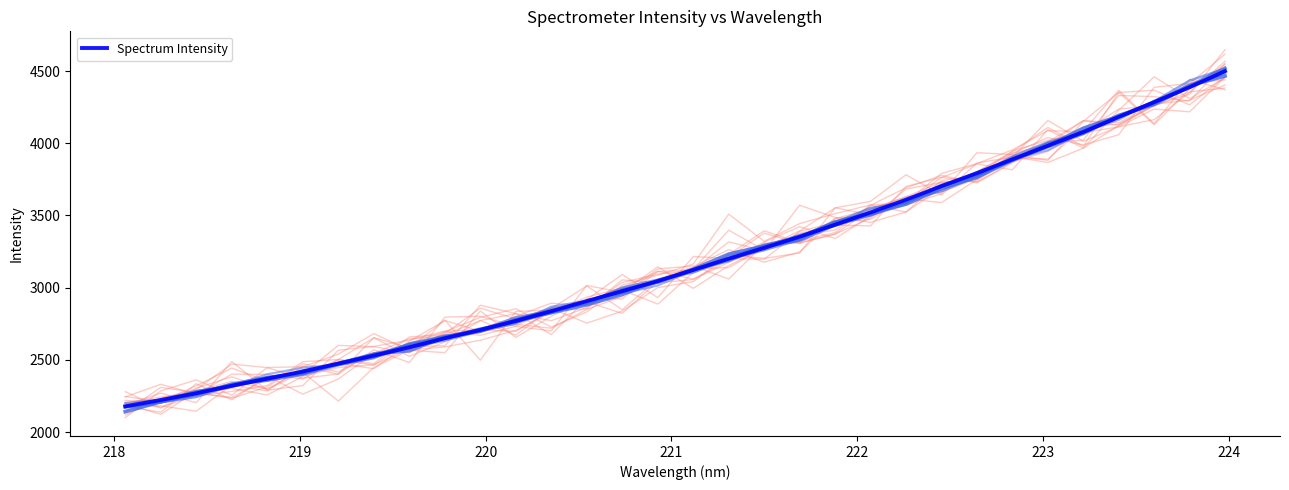

What is the lowest value of the Spectrum Intensity series?

2178.8